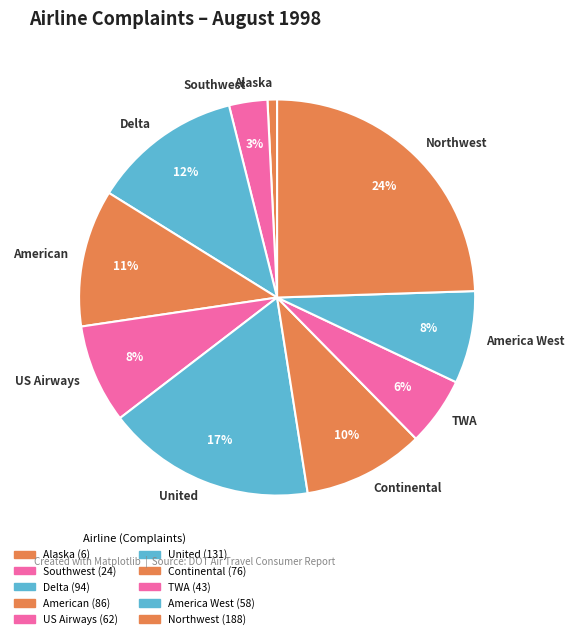

Is it true that Continental is 21% of the pie?

False